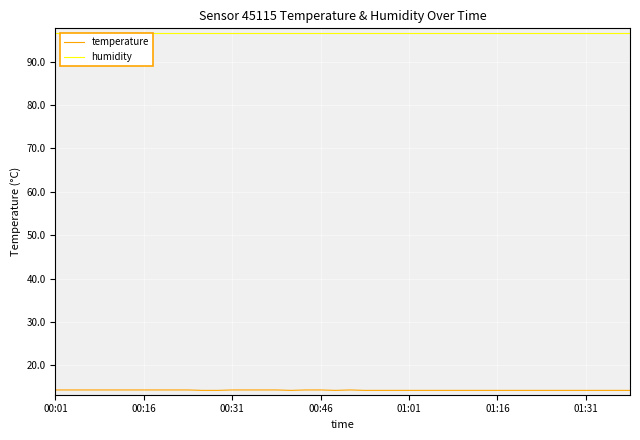

What is the maximum value for humidity?

96.7